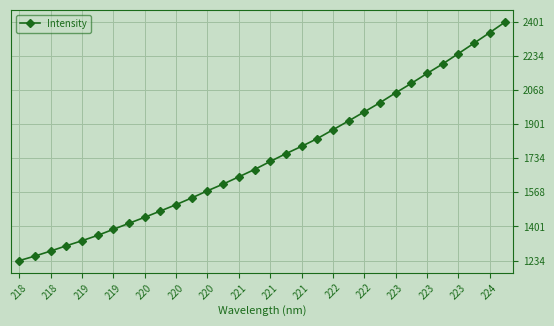

True or false: there are more than 0 points higher than both neighbors.

False